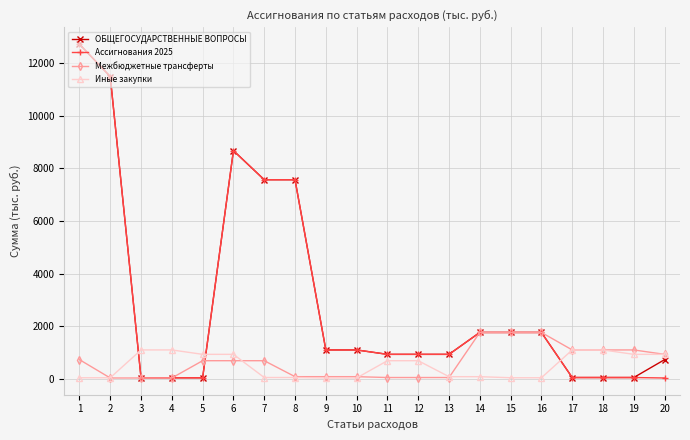

What is the difference between the highest and lowest values at 5?

888.5